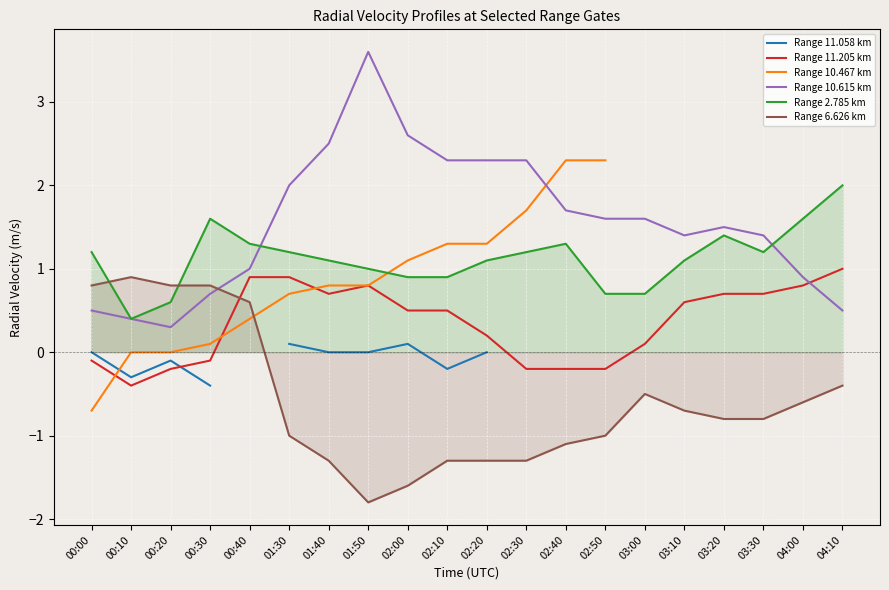

How many values in the Range 10.615 km series exceed 1?

13